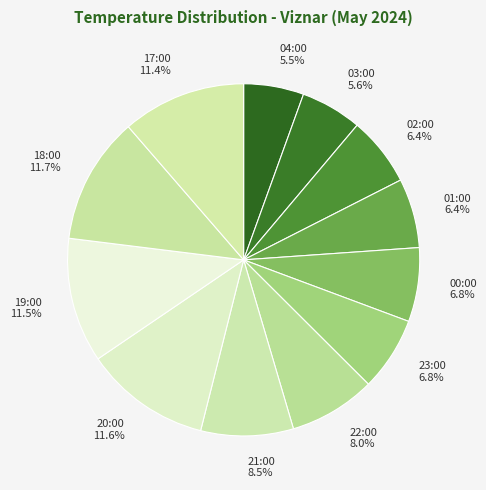

Which category has the smallest portion of the pie?

04:00